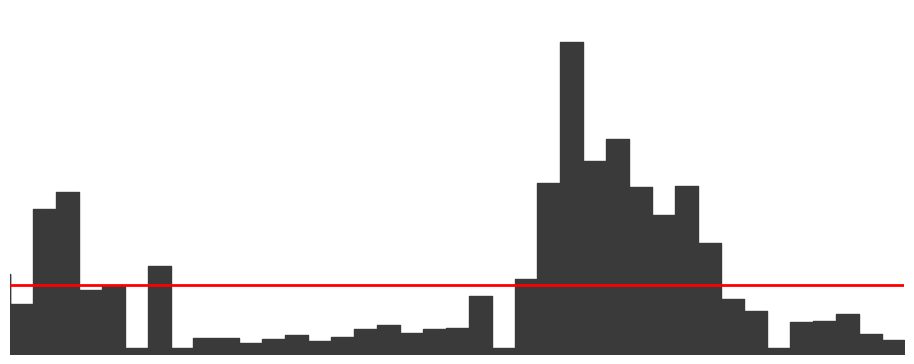

What is the difference between the values at 137631 and 141315?

2.3